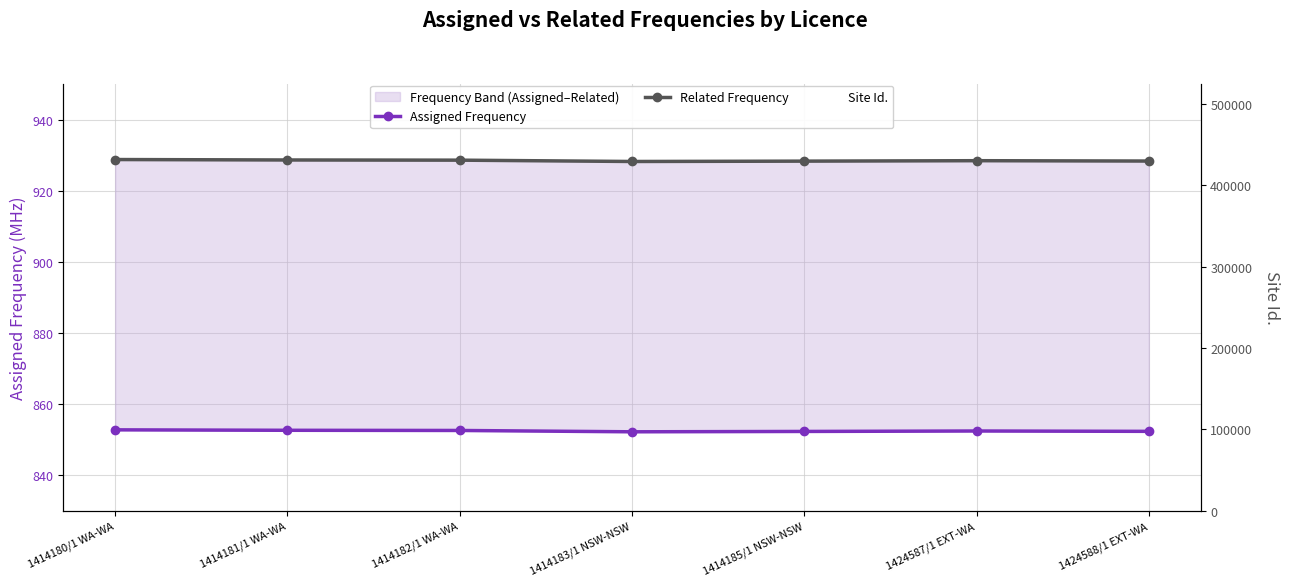

True or false: Assigned Frequency and Related Frequency intersect in this chart.

False